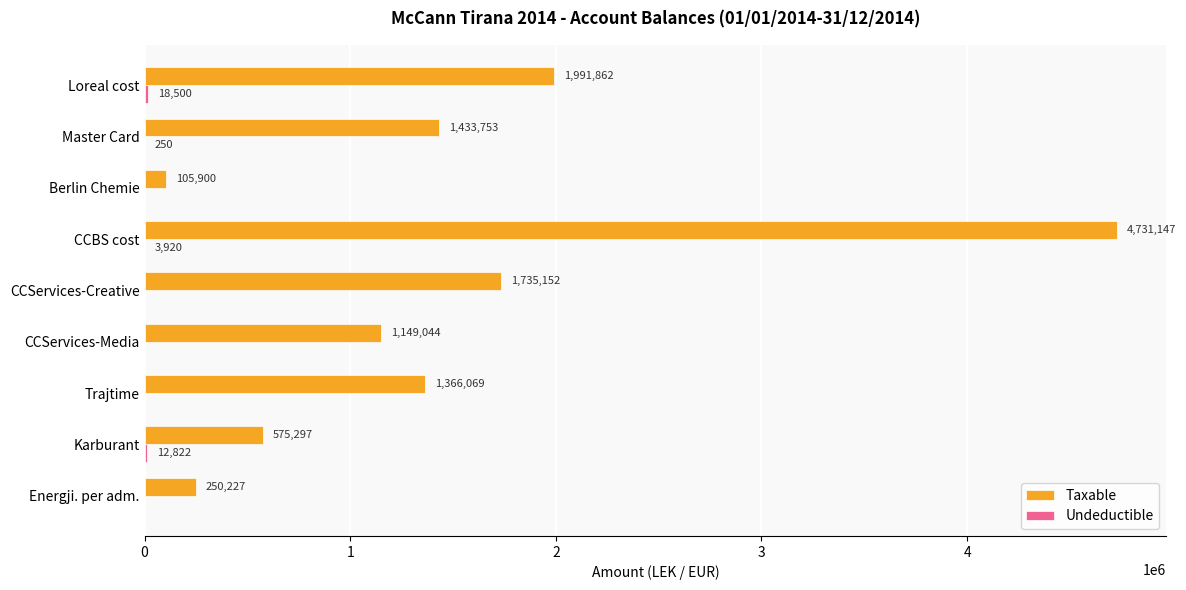

At which label is Taxable closest to 2418523?

Loreal cost